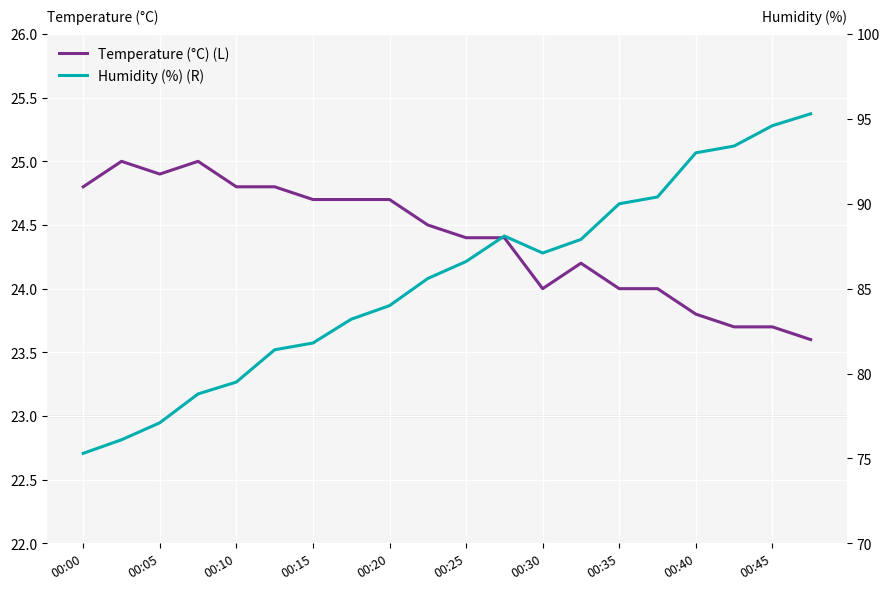

At 00:15, list the series in order from largest to smallest.

Humidity (%) (R), Temperature (°C) (L)